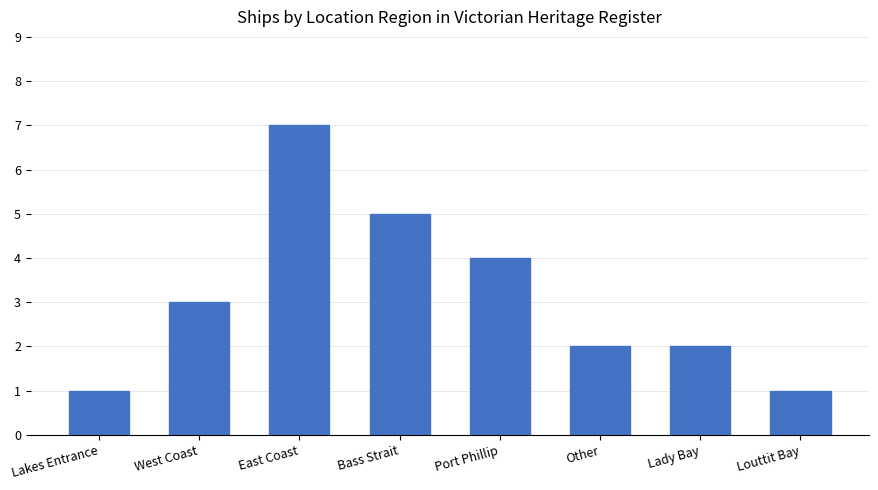

Reading left to right, what are all the values shown in this chart?

1	3	7	5	4	2	2	1